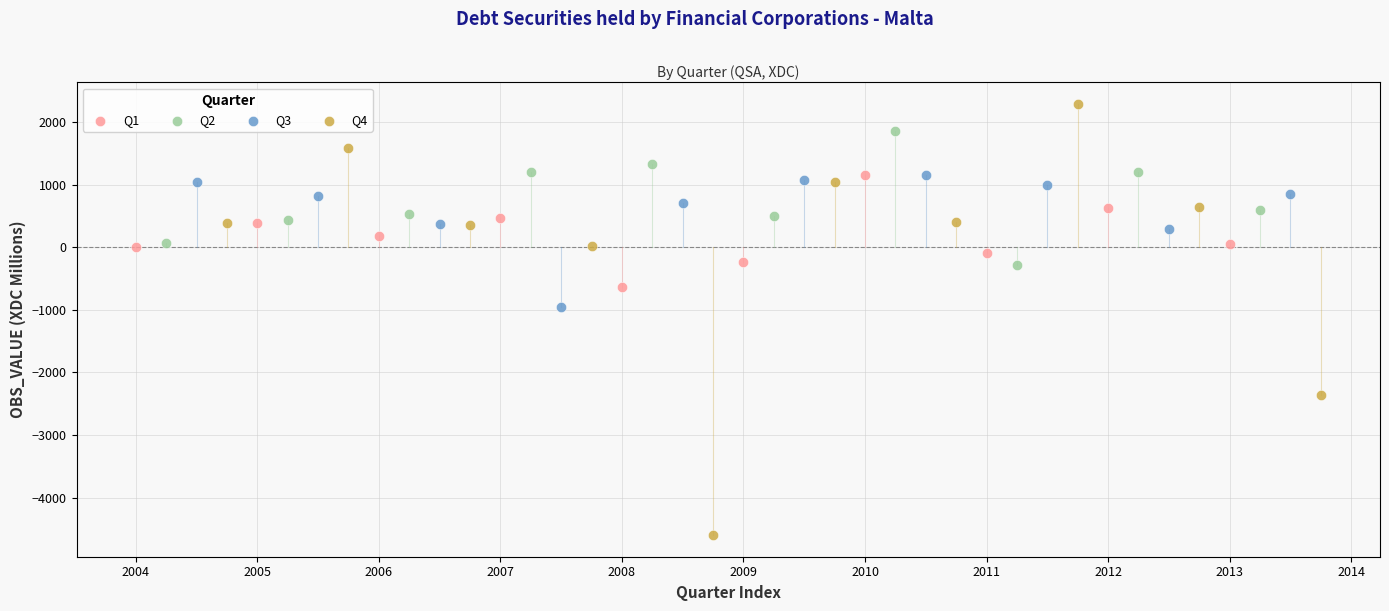

What are all the series names shown in the legend?

Q1, Q2, Q3, Q4